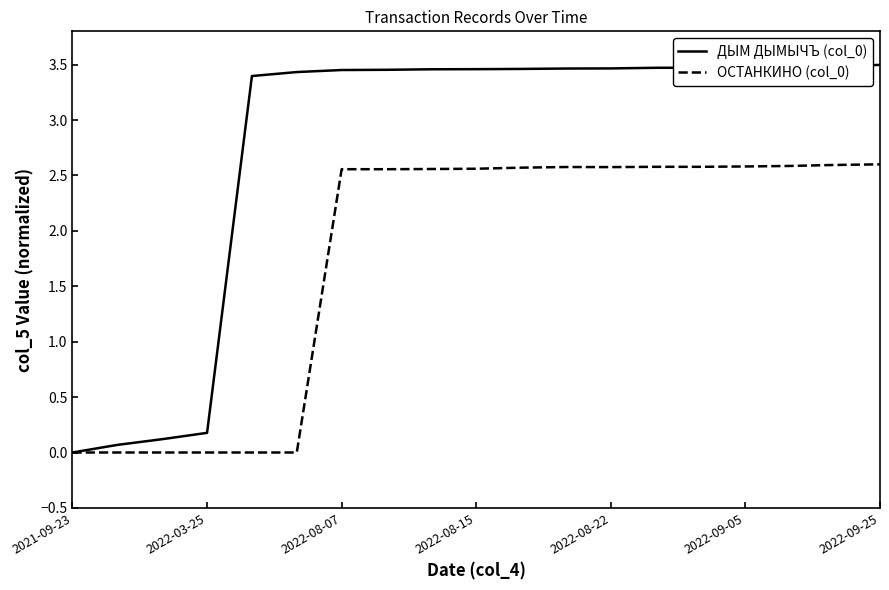

Which series has the largest range (max minus min)?

ДЫМ ДЫМЫЧЪ (col_0)